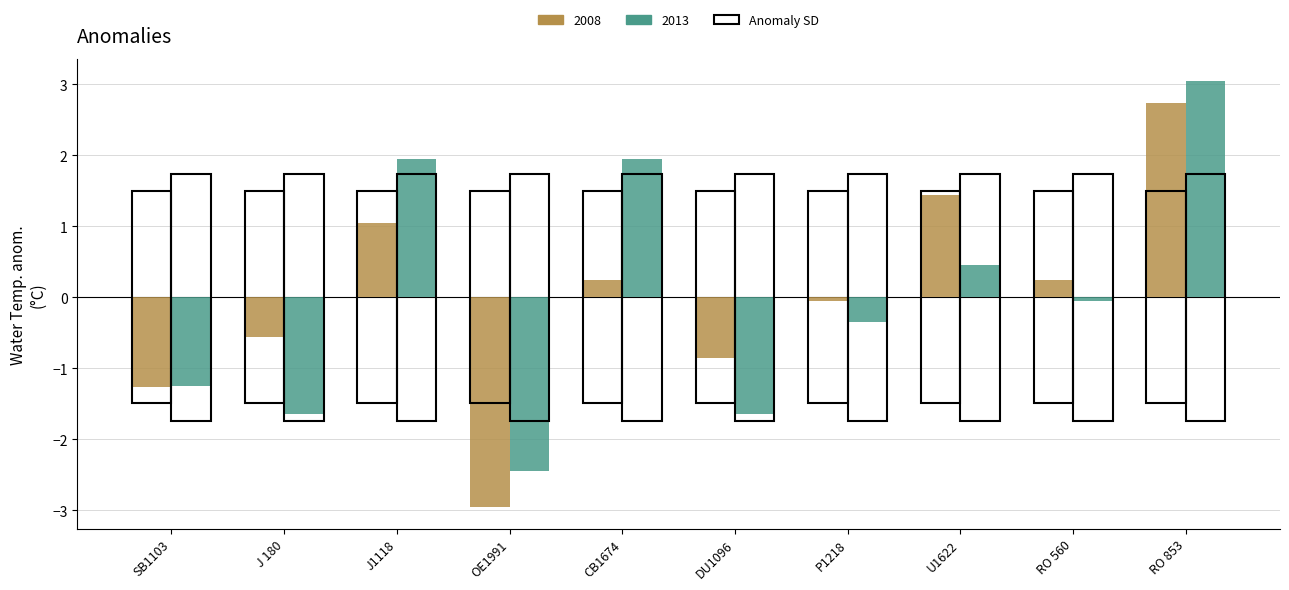

What is the total value across all series at SB1103?

-2.5